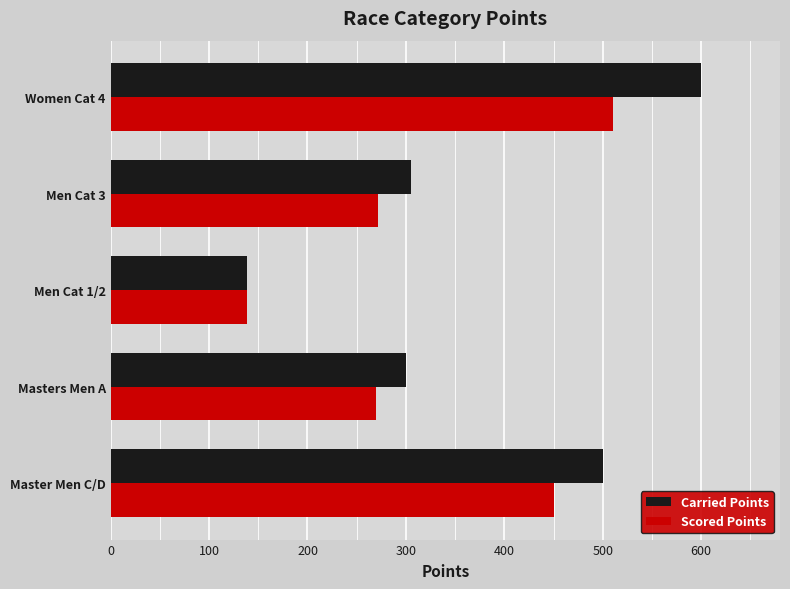

How many values in the Carried Points series exceed 305?

3